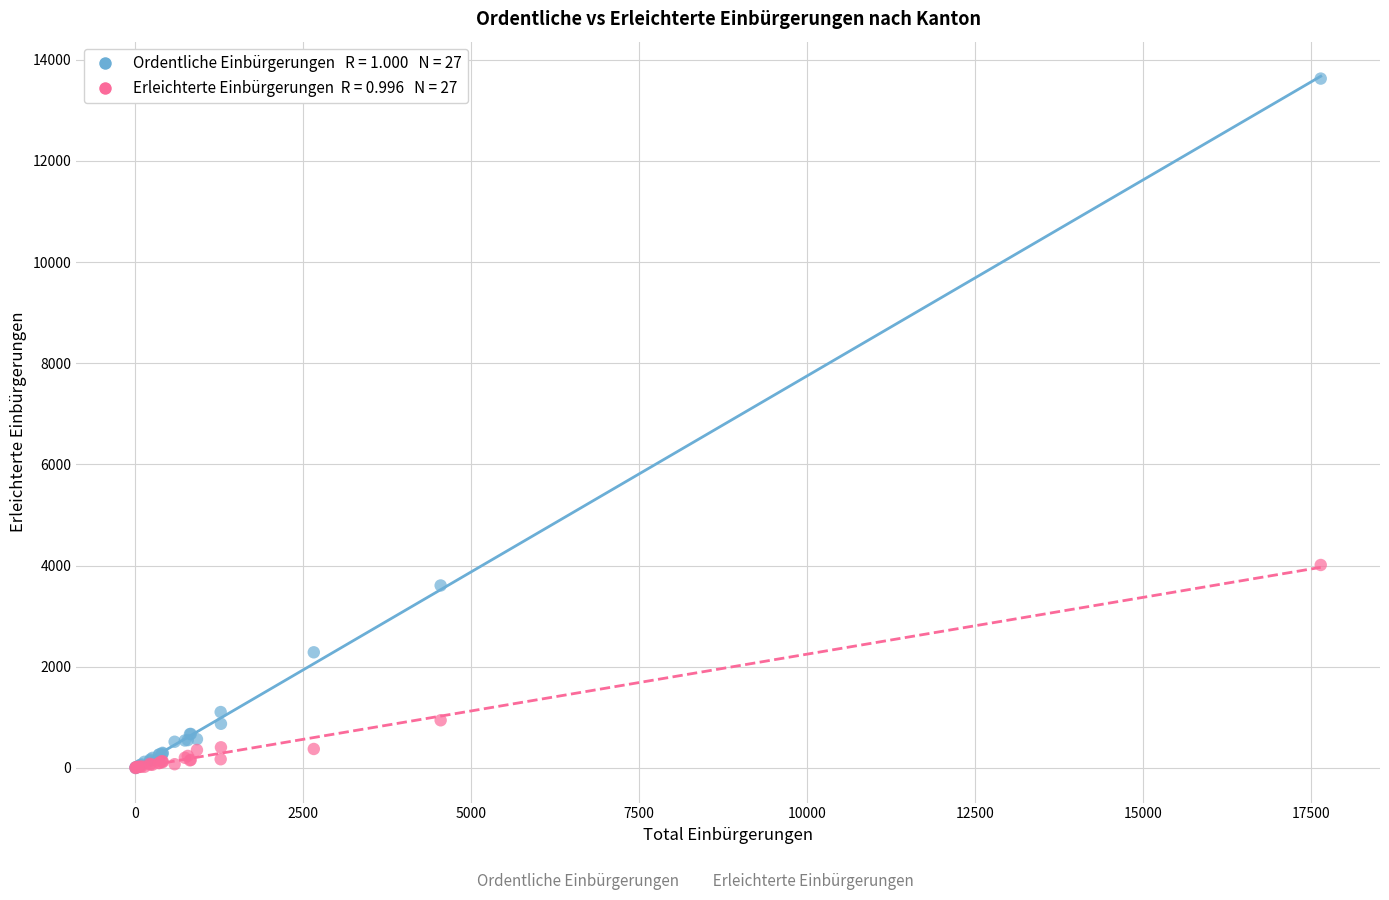

Across all series, what Y value is closest to 6814?

4013